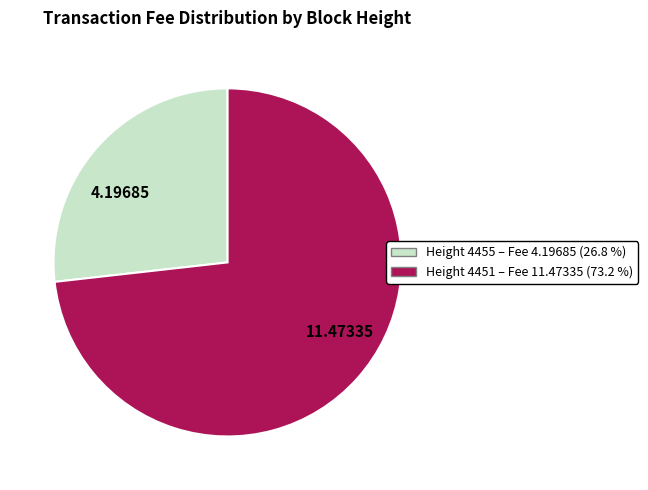

How many slices are in this pie chart?

2